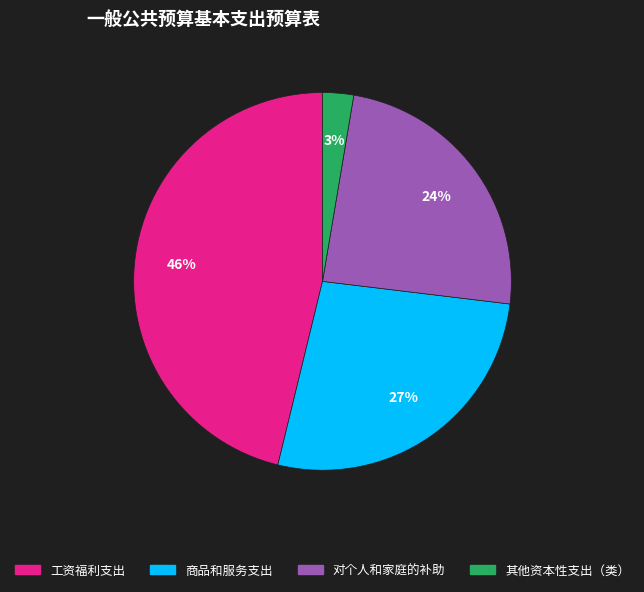

True or false: 对个人和家庭的补助 accounts for 24% of the total.

True